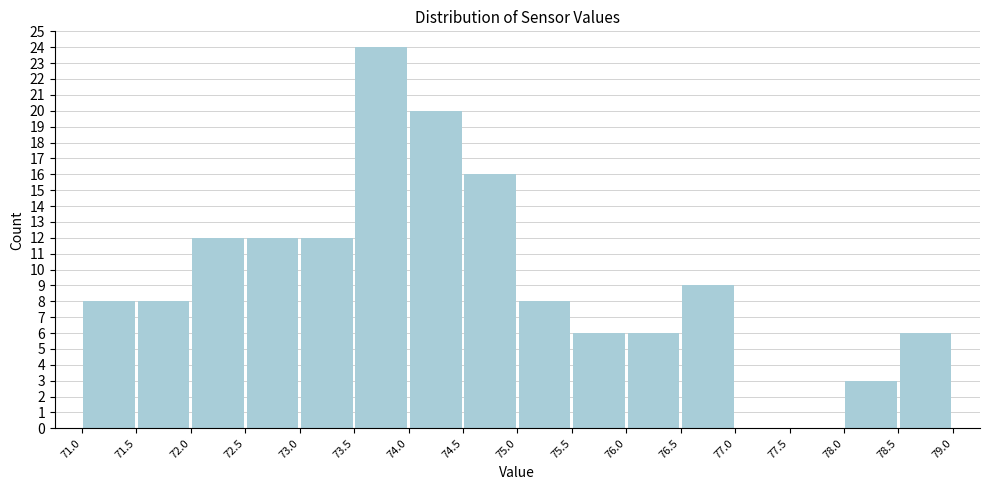

Over which range of the x-axis is the bar tallest?

73.5 to 74.0